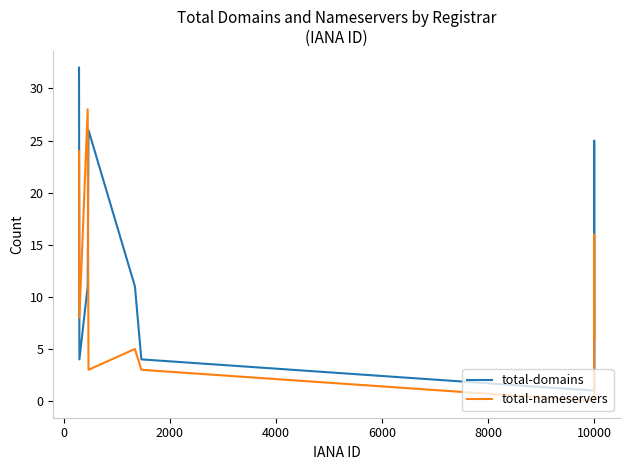

Rank the series by their average value, from highest to lowest.

total-domains, total-nameservers